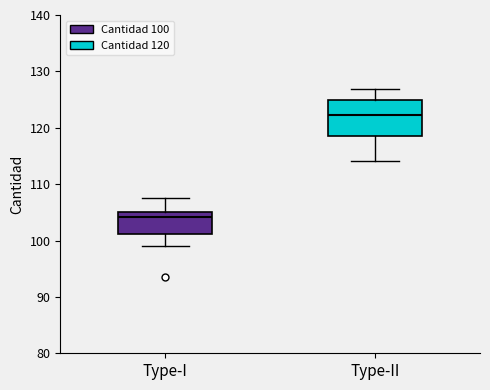

Which box has the highest median line?

Type-II